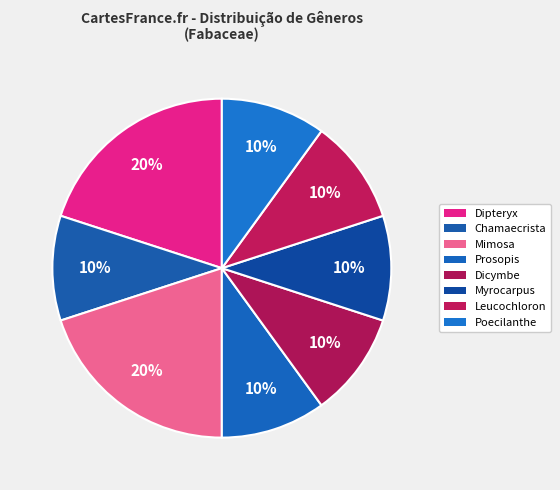

How many segments does this pie chart have?

8